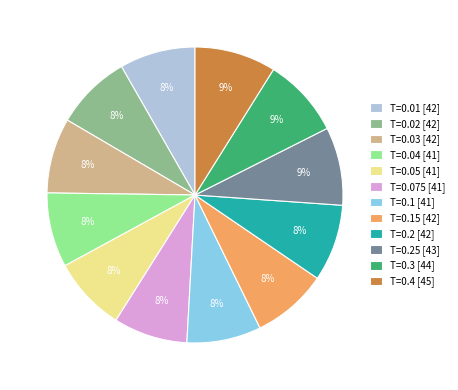

Is there a majority slice in this chart?

No